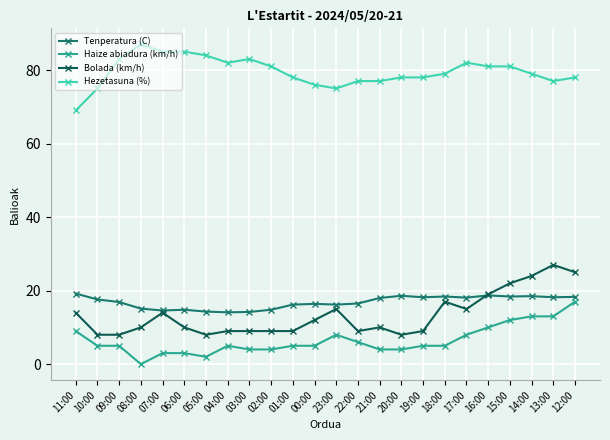

Which series has the largest total across all categories?

Hezetasuna (%)